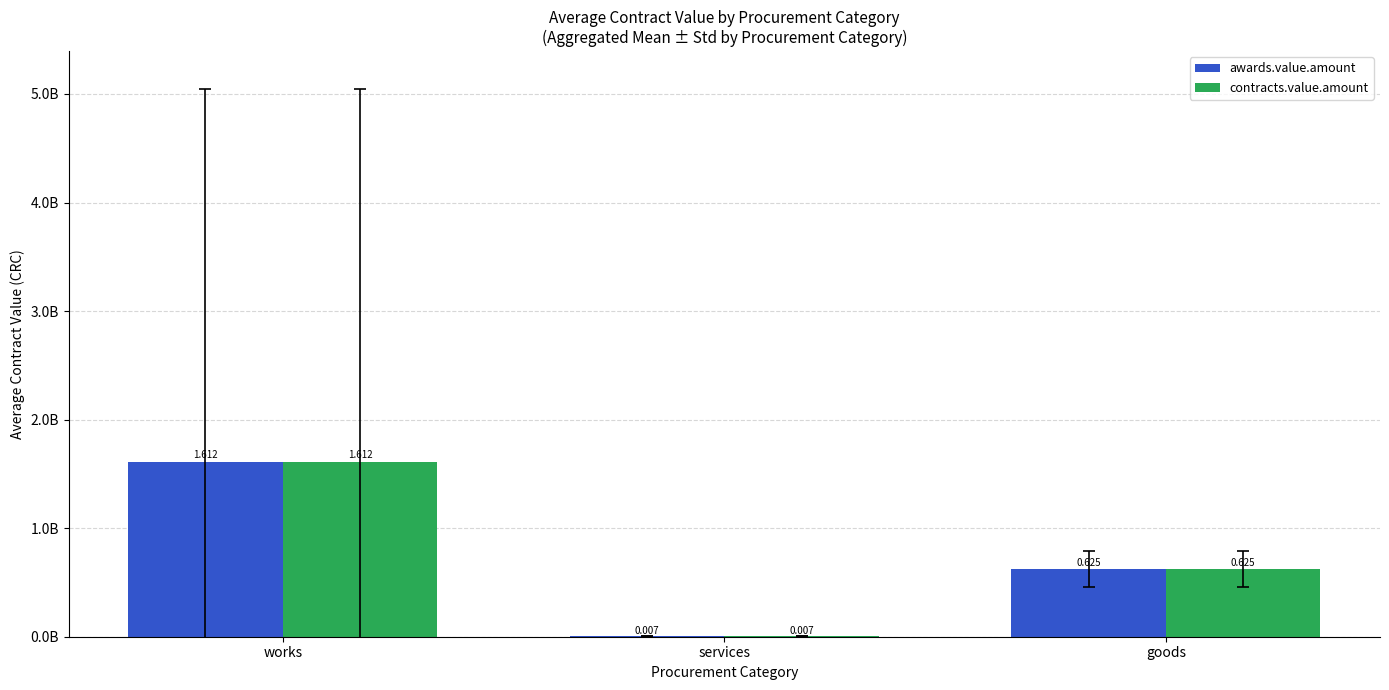

Are the bars grouped side by side (vs. stacked)?

Yes